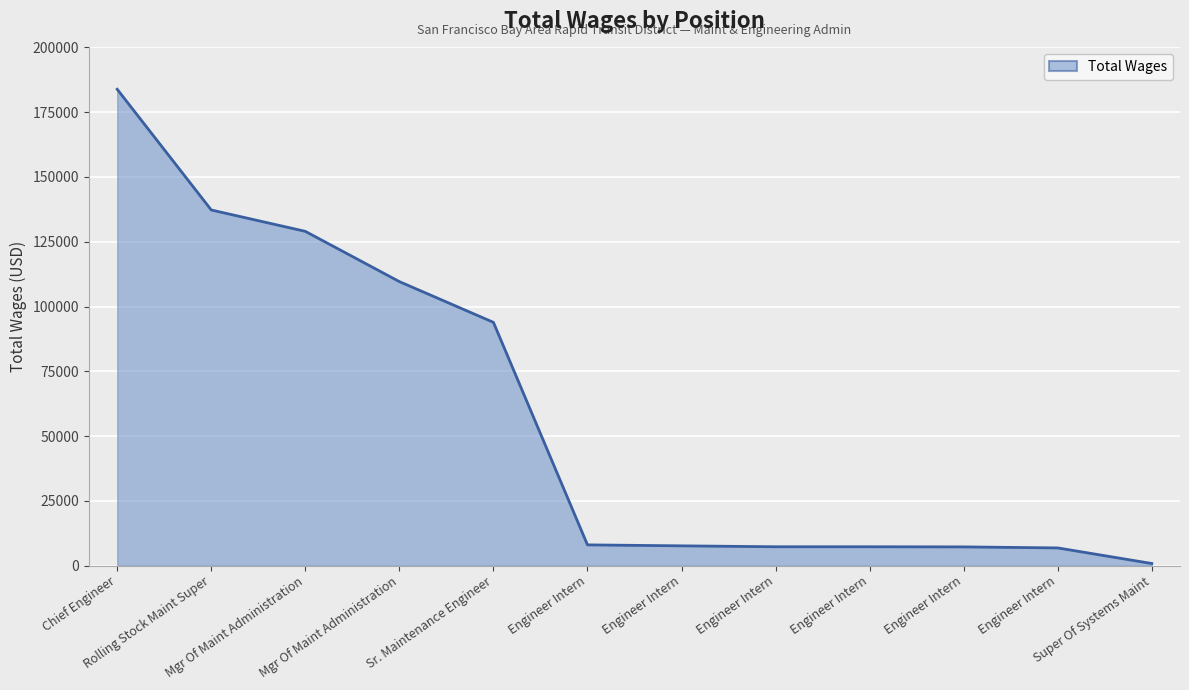

Where is the data nearest to the value 92322?

Sr. Maintenance Engineer